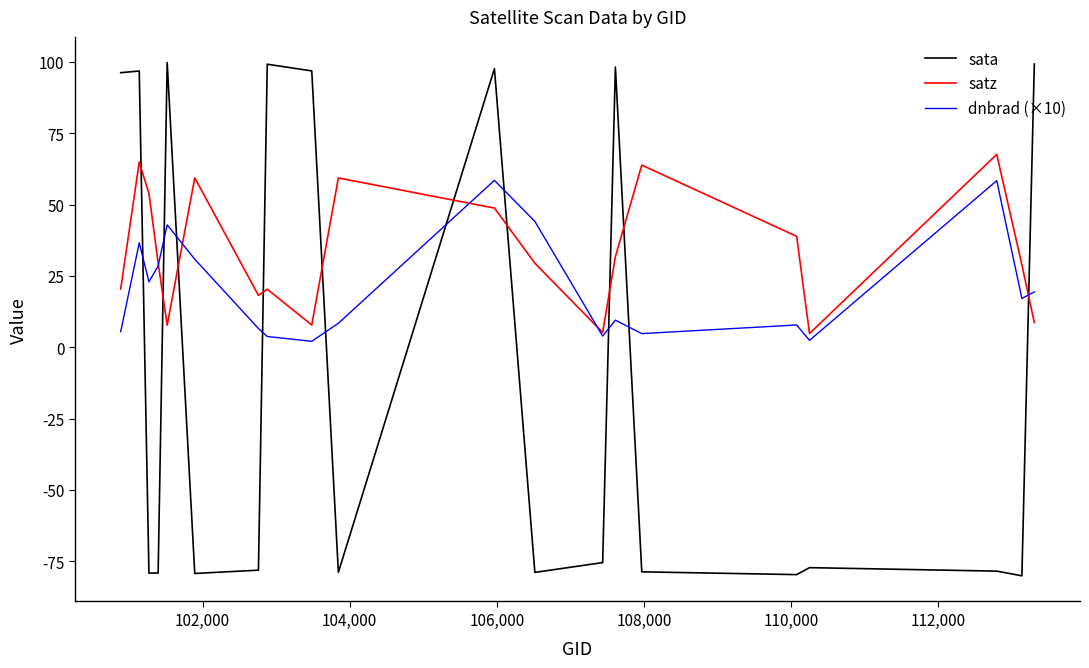

In dnbrad (×10), how many points are higher than both neighbors (excluding endpoints)?

6